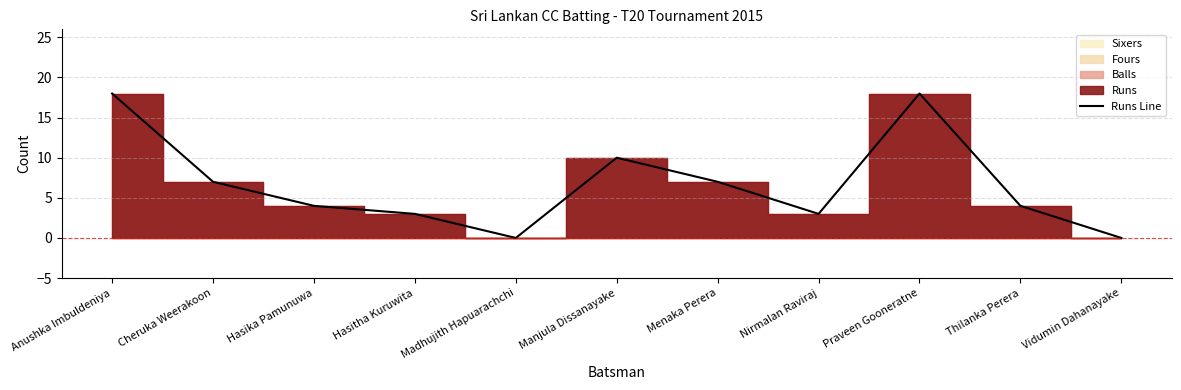

What is the approximate value at Menaka Perera?

7